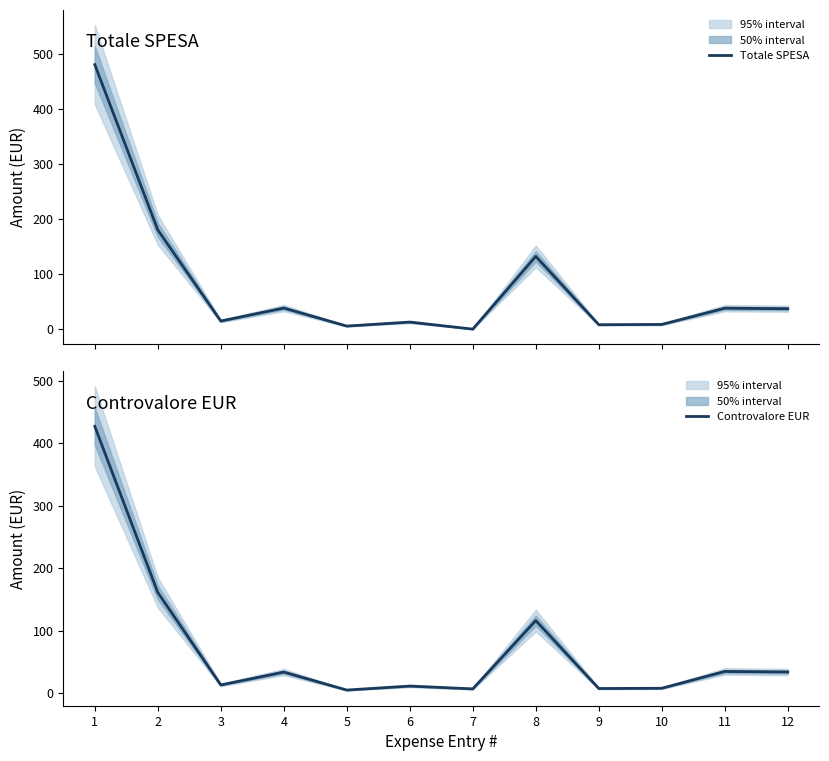

At 7, list the series in order from smallest to largest.

Totale SPESA, Controvalore EUR